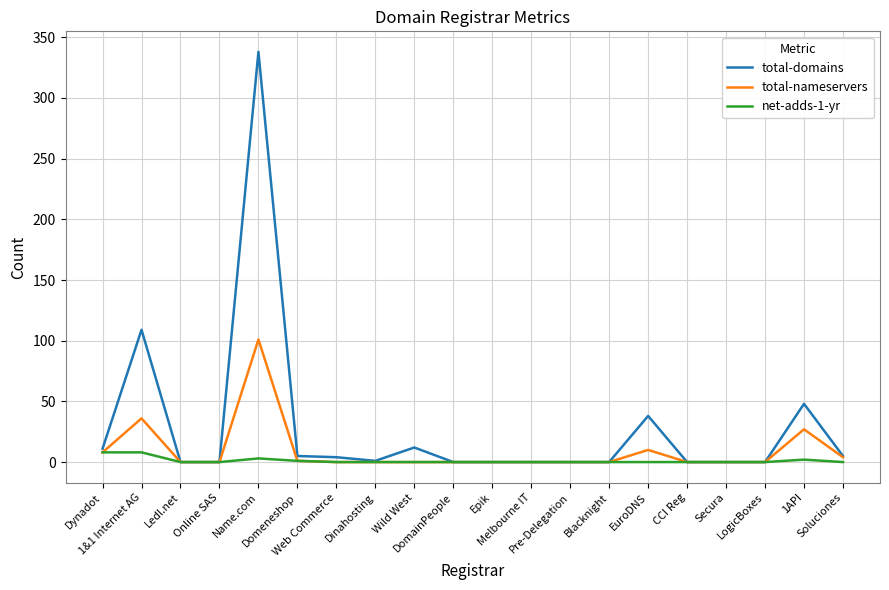

What is the maximum value shown in the chart?

338